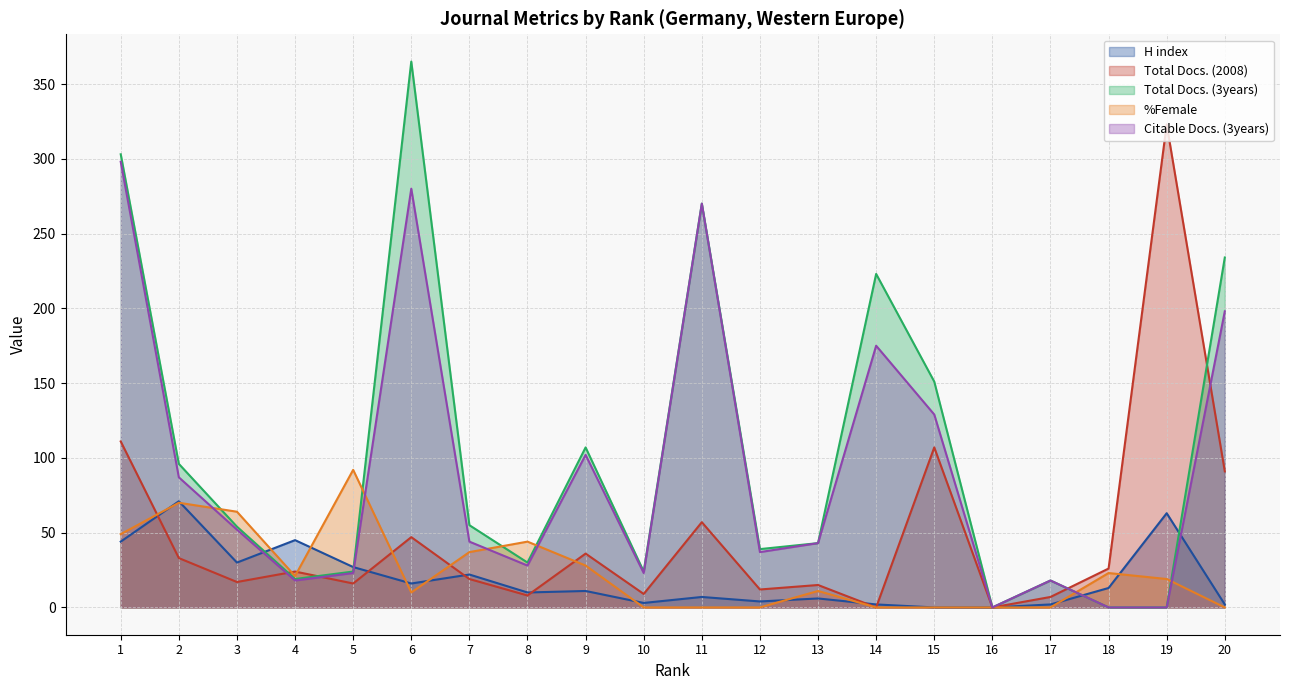

Rank the series at 17 from highest to lowest value.

Total Docs. (3years), Citable Docs. (3years), Total Docs. (2008), H index, %Female